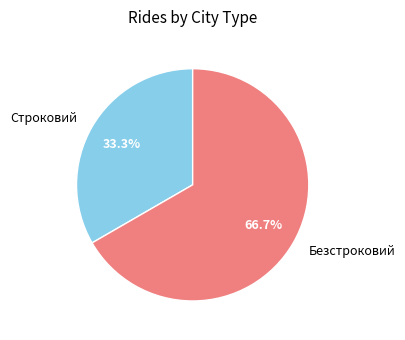

Which category accounts for the majority?

Безстроковий